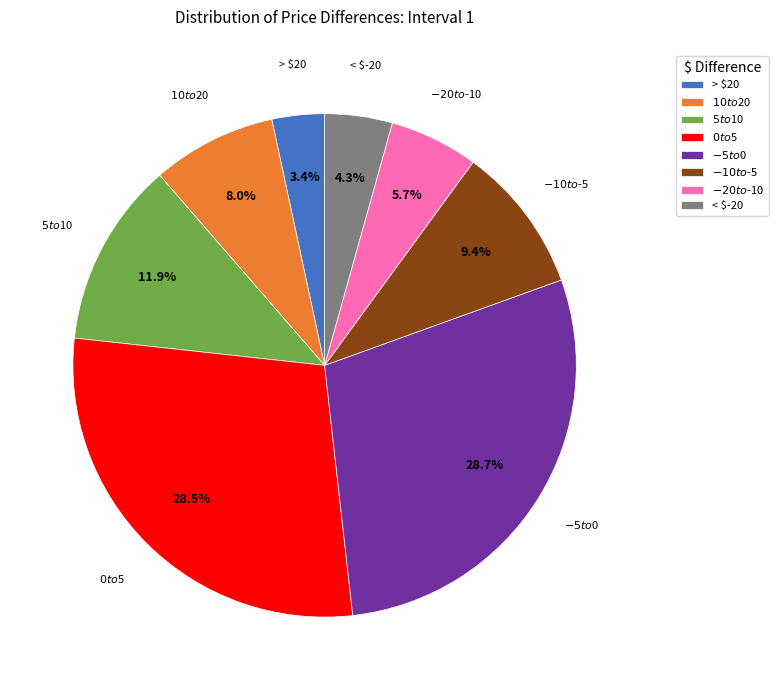

To the nearest percent, what percentage of the pie is $-10 to $-5?

9%